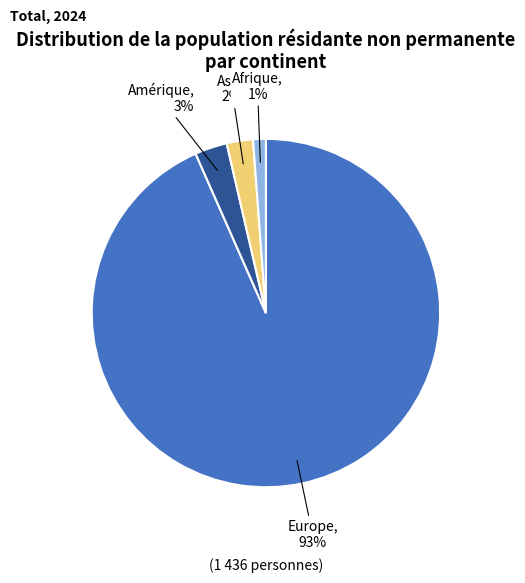

What is the largest slice in the pie chart?

Europe